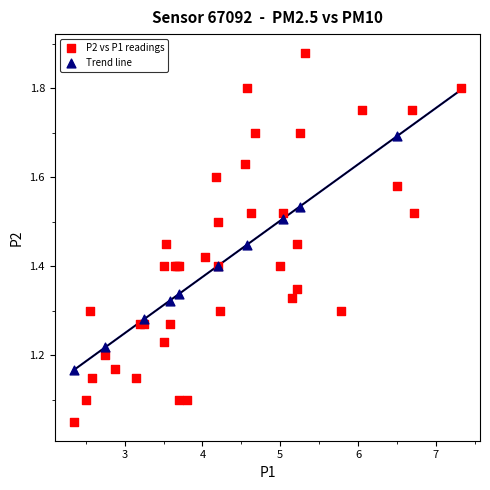

Which series has the widest spread of Y values?

P2 vs P1 readings